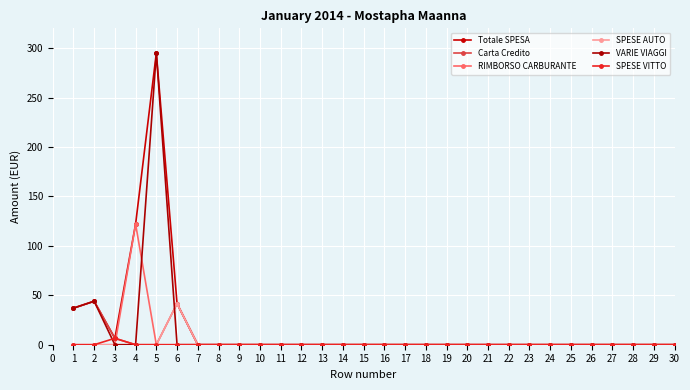

True or false: VARIE VIAGGI has a value of -103.2 at 17.

False